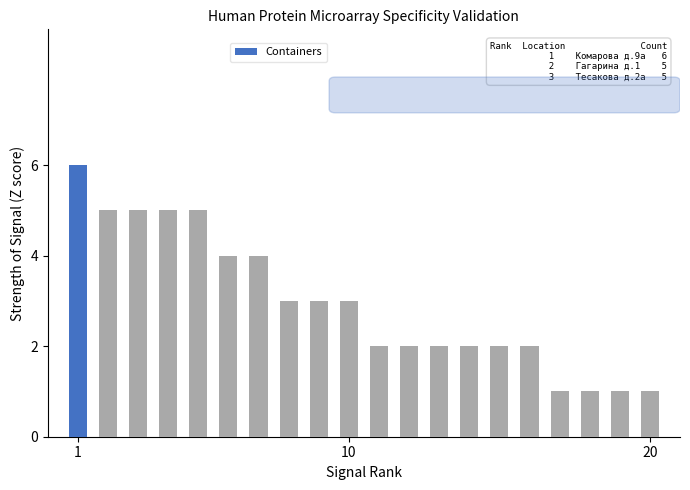

How many series are shown in this chart?

1